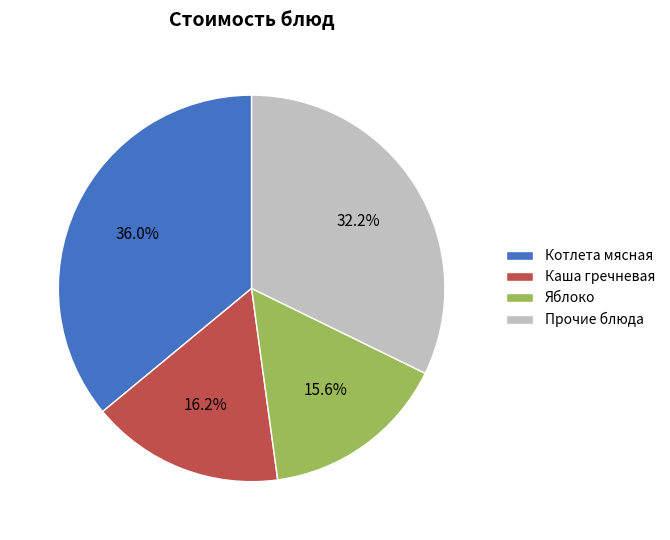

Do Котлета мясная and Яблоко together represent more than half of the pie?

Yes